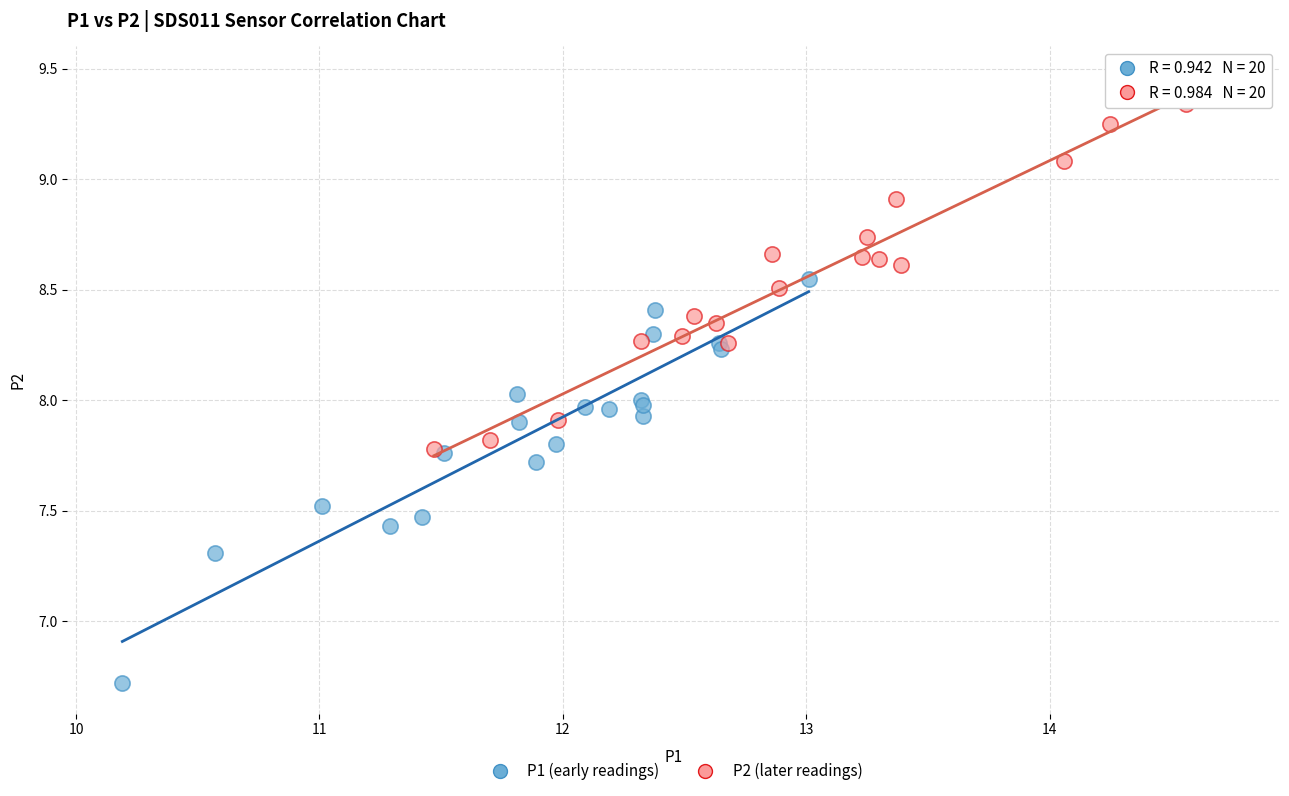

Which series reaches the minimum Y coordinate?

P1 (early readings)